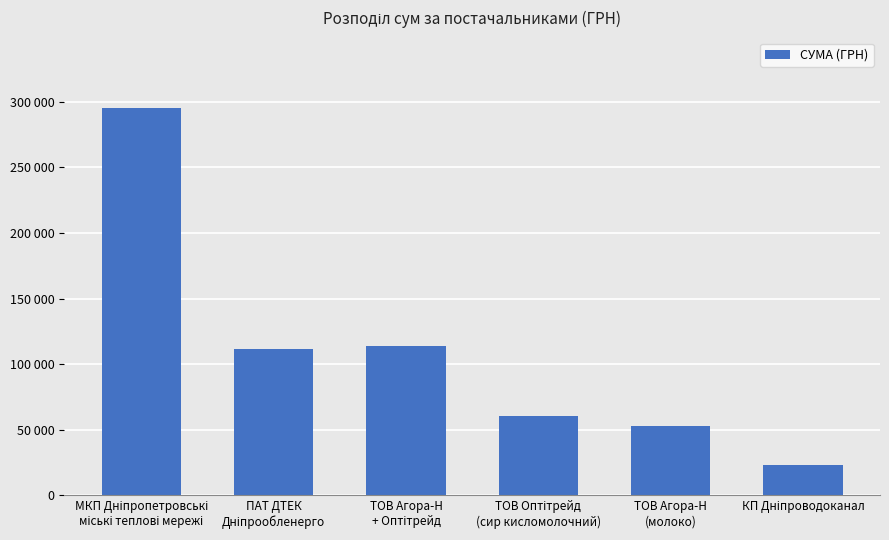

What is the sum of all values?

658043.3